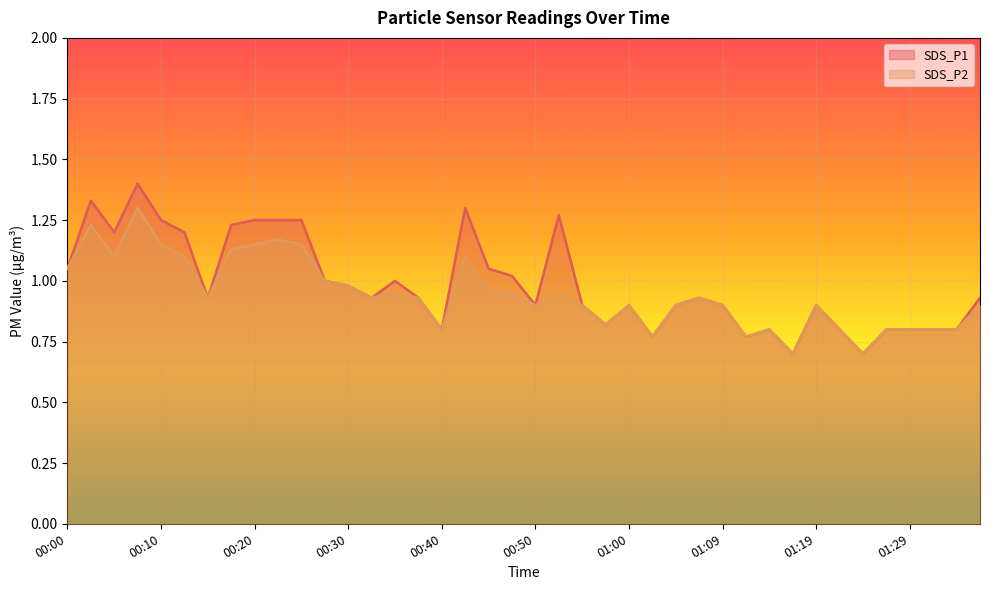

True or false: SDS_P1 has more than 0 points higher than both neighbors.

True